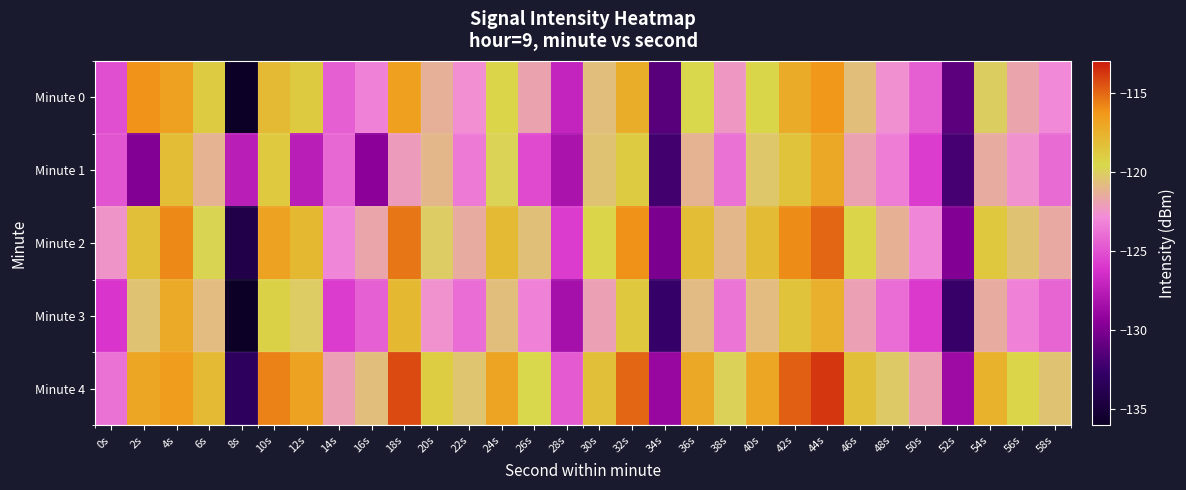

Which series has the largest range (max minus min)?

Minute 0